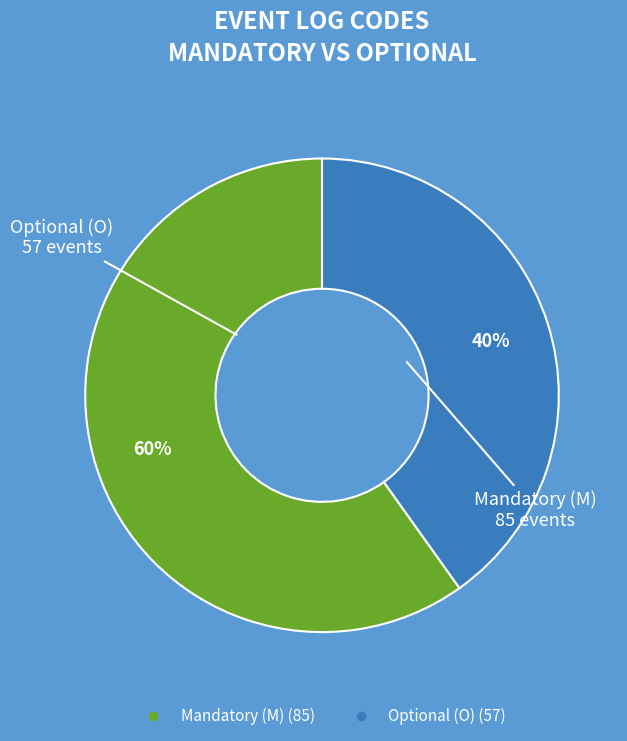

Is it true that Mandatory (M) is 60% of the pie?

True